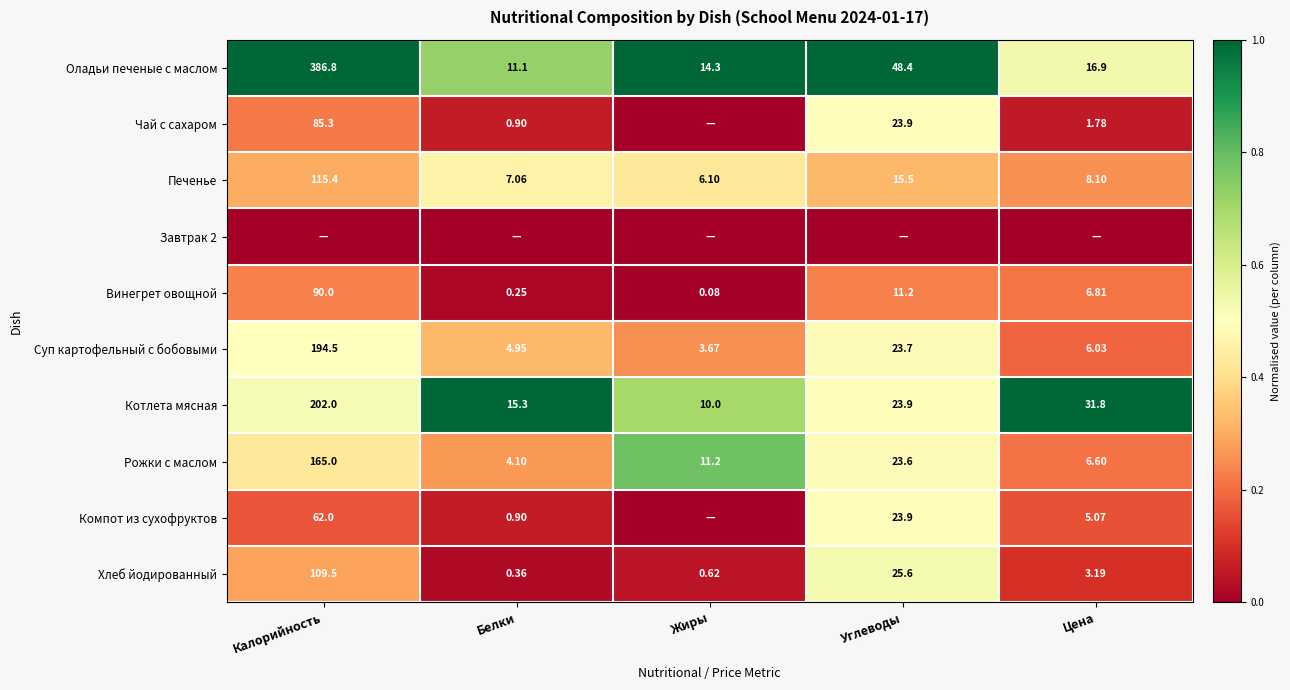

Which category has the highest value in the Печенье series?

Калорийность